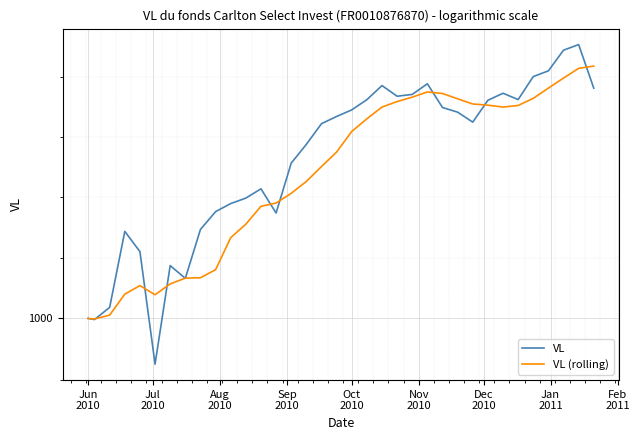

List the series in order of their overall mean, highest first.

VL, VL (rolling)